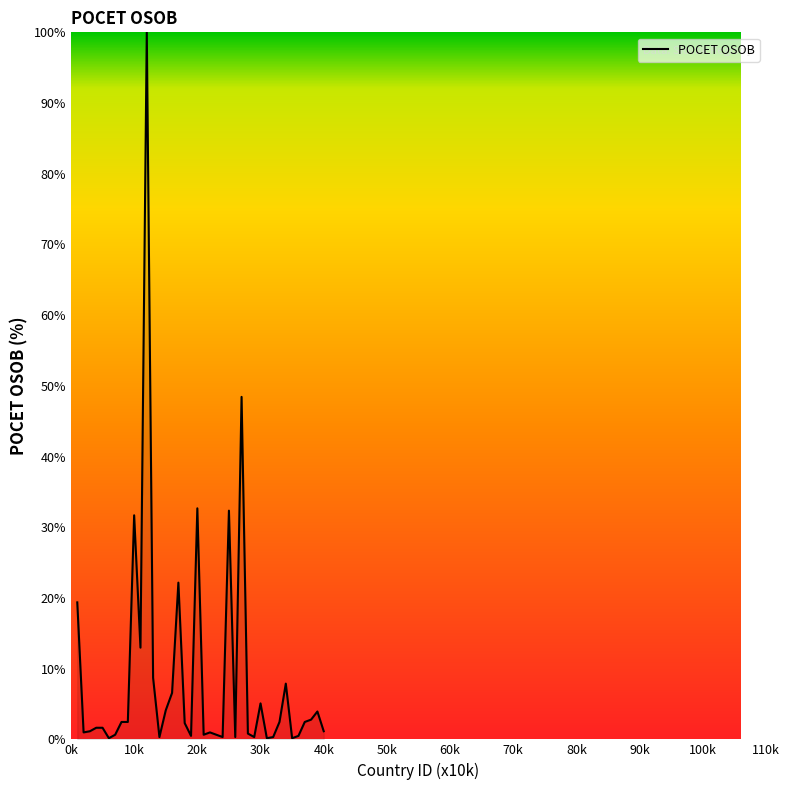

What is the greatest value displayed?

100.0